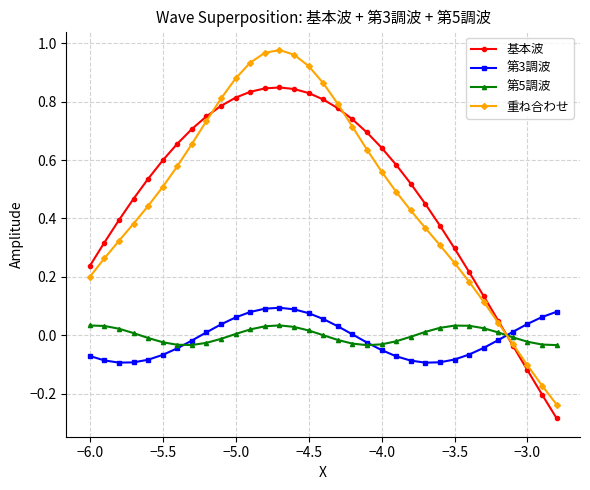

How many intersections are there between 第3調波 and 重ね合わせ?

1